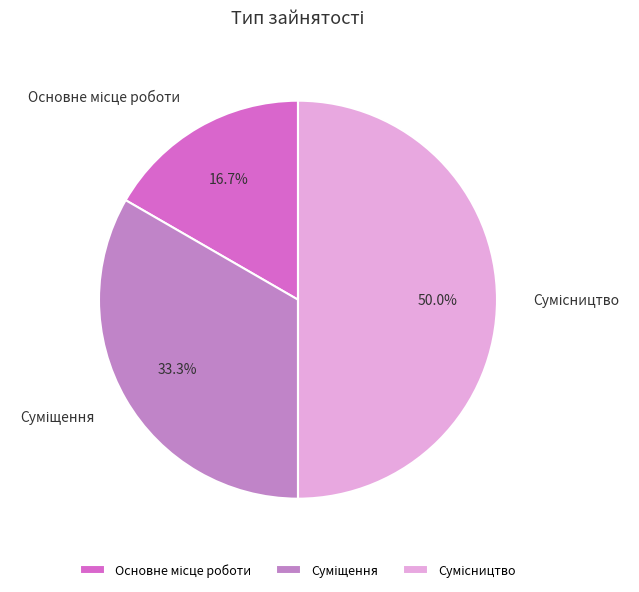

What percentage is the Основне місце роботи slice, to the nearest percent?

17%